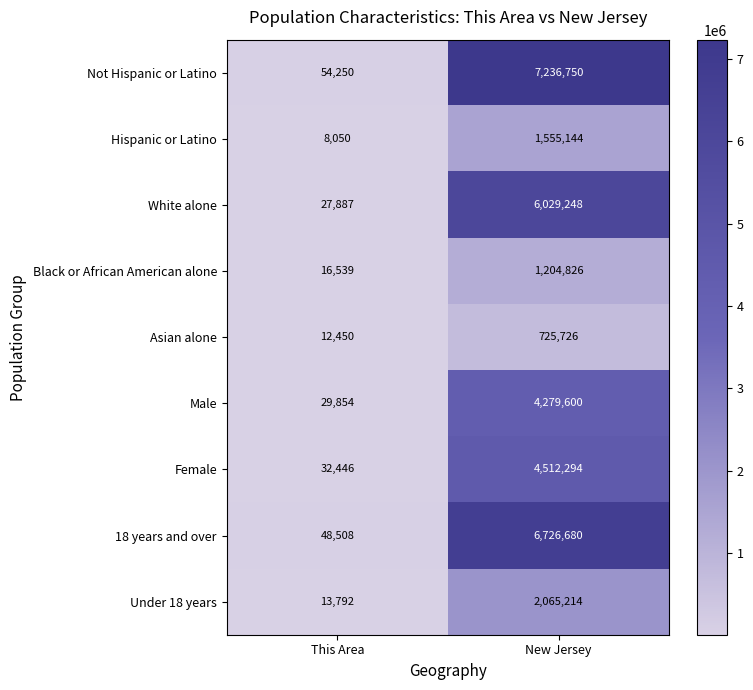

At how many categories does at least one series exceed 92950?

1